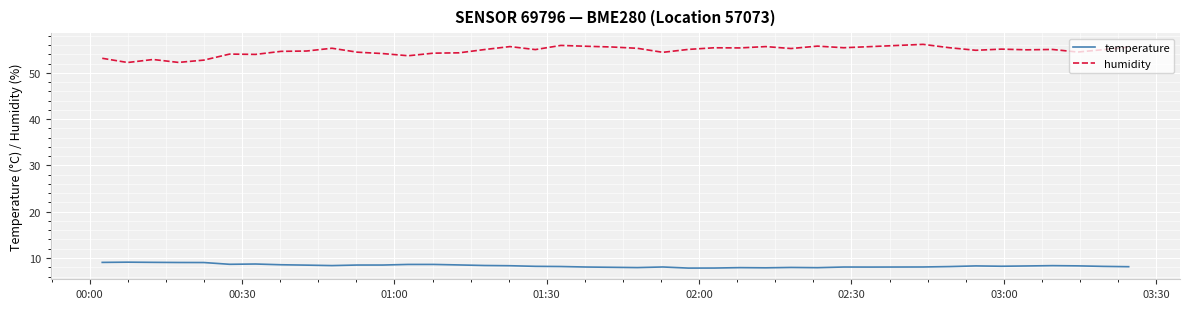

List the series in order of their overall mean, lowest first.

temperature, humidity